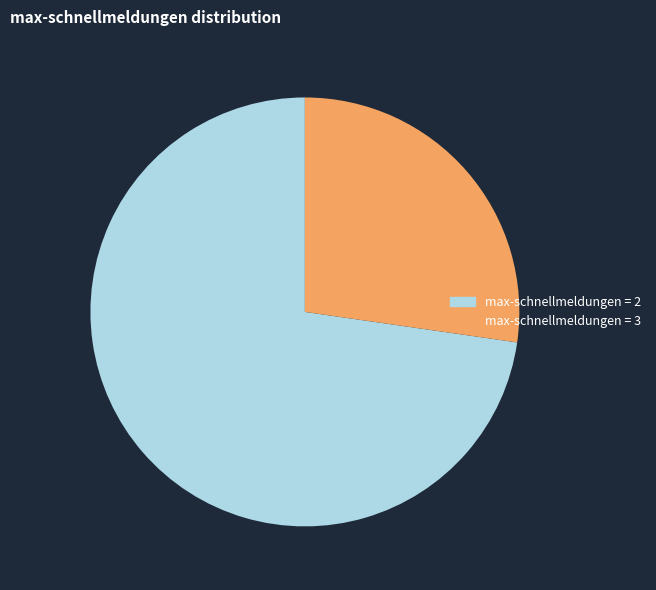

Is the sum of max-schnellmeldungen = 2 and max-schnellmeldungen = 3 greater than half?

Yes